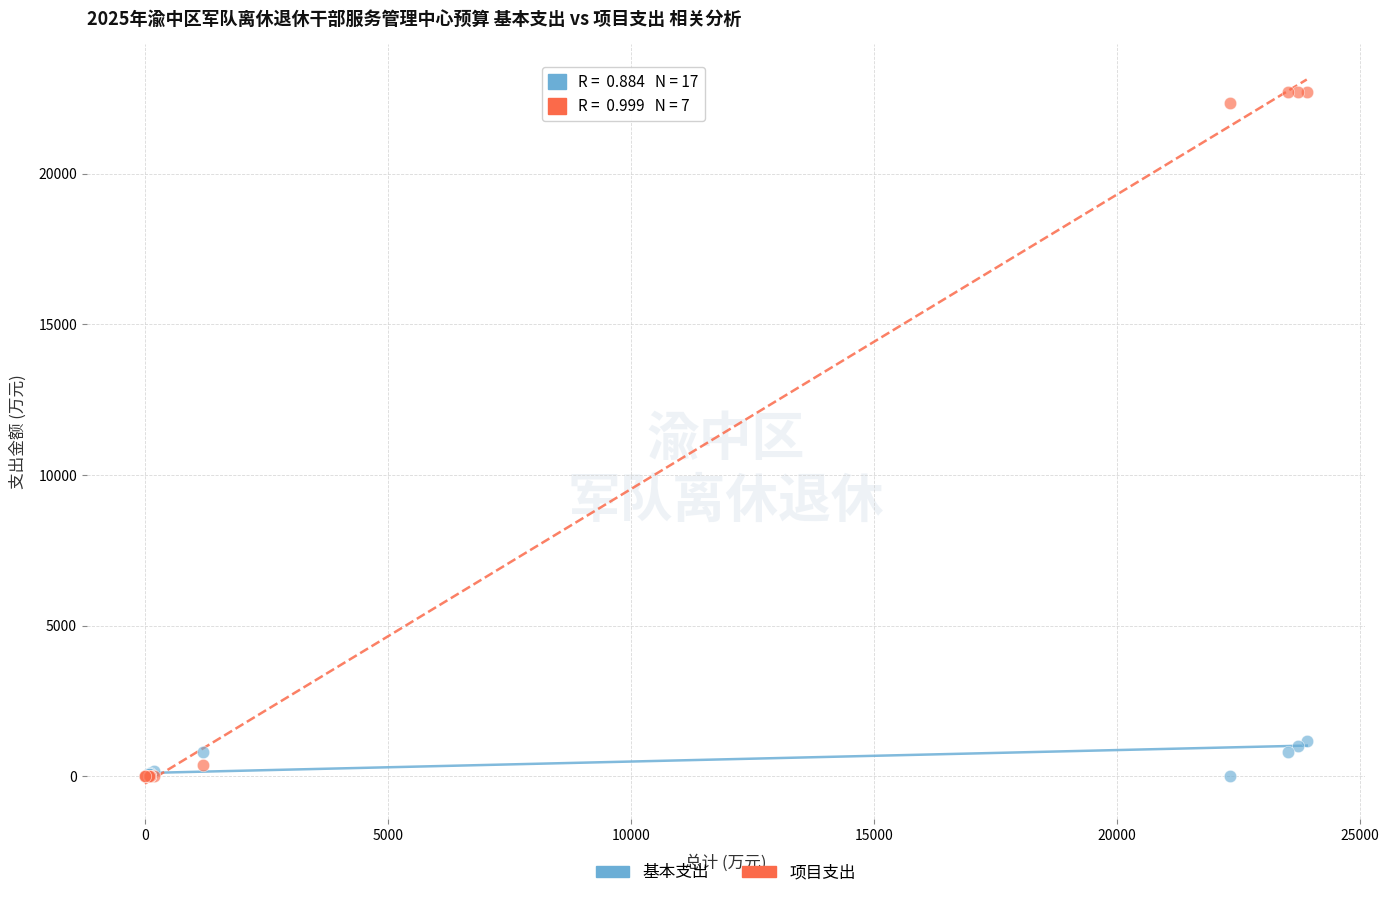

What are all the series names shown in the legend?

基本支出, 项目支出